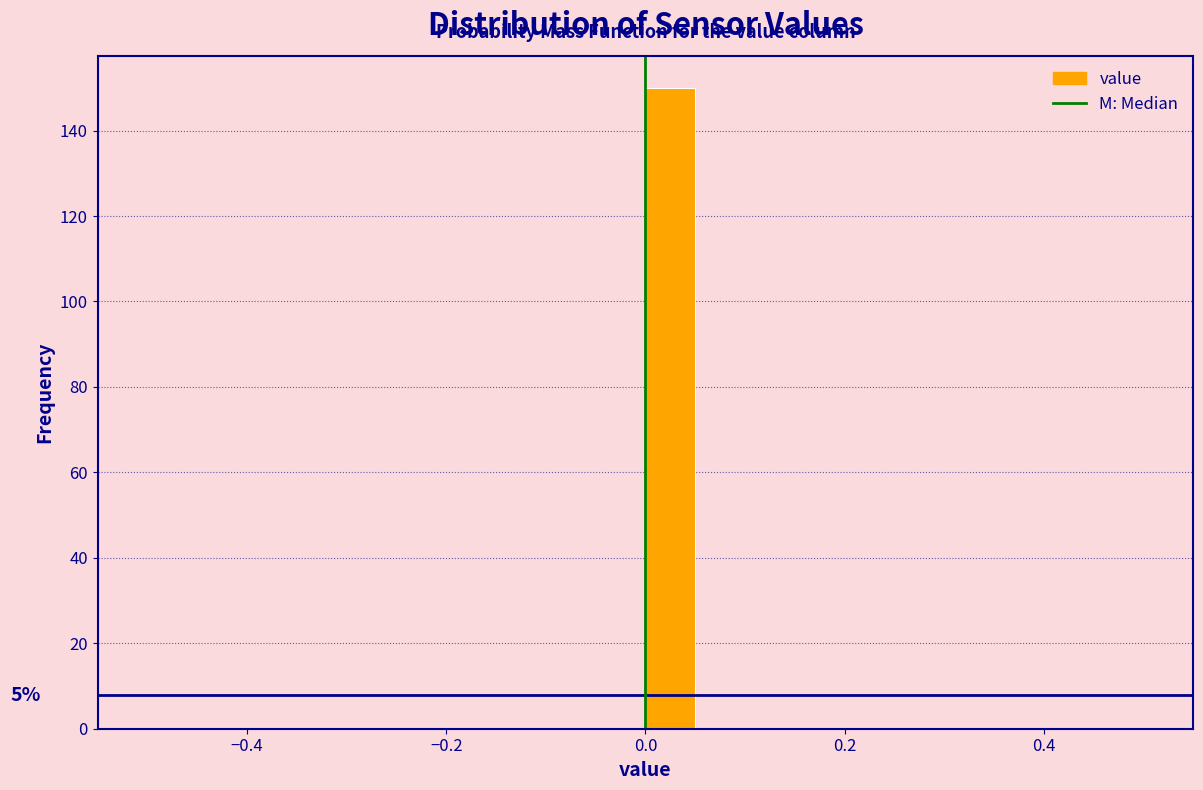

Read against the x-axis, roughly where is the centre of the tallest bar?

0.02